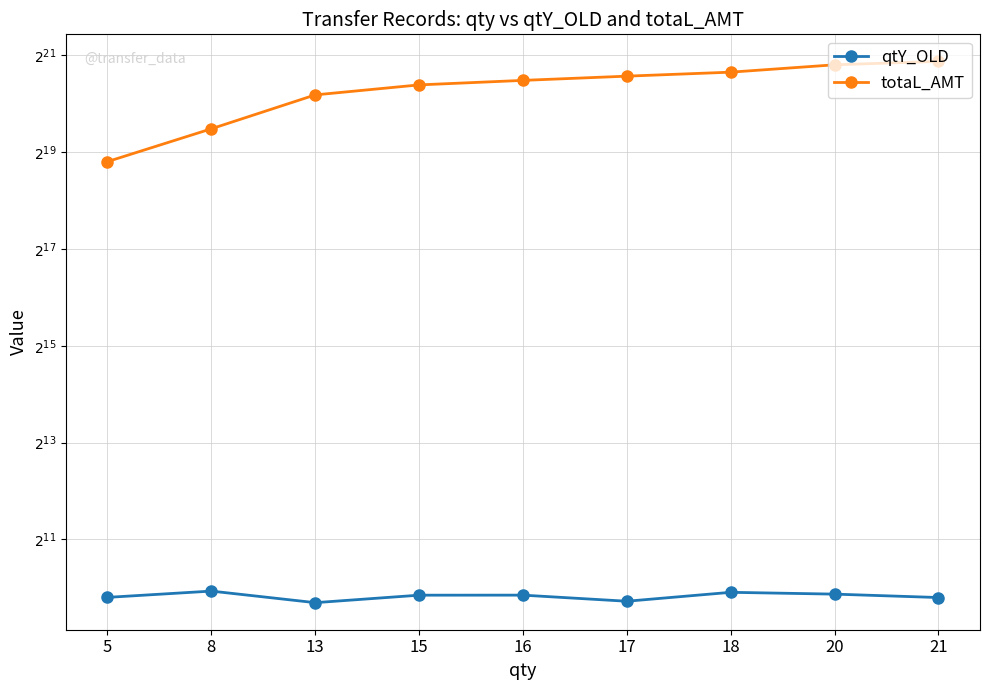

True or false: totaL_AMT has more than 0 points higher than both neighbors.

False